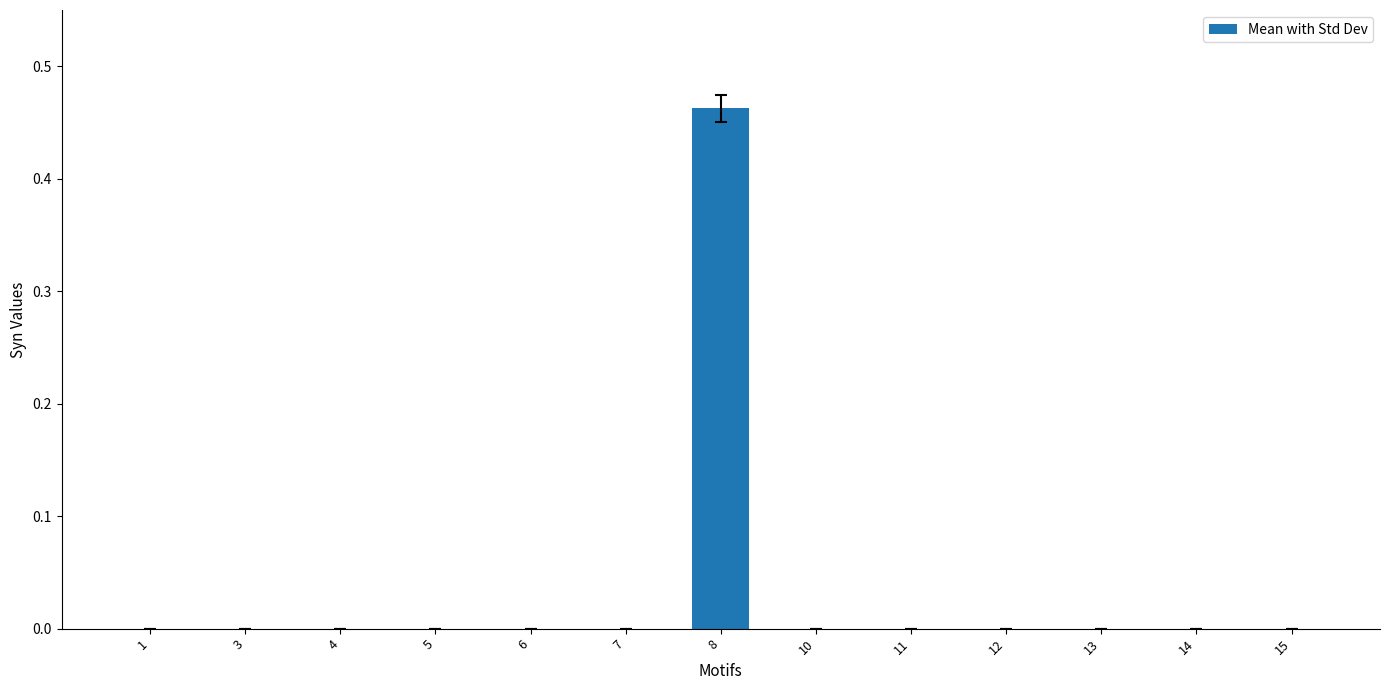

Which category has the highest value across all series?

8